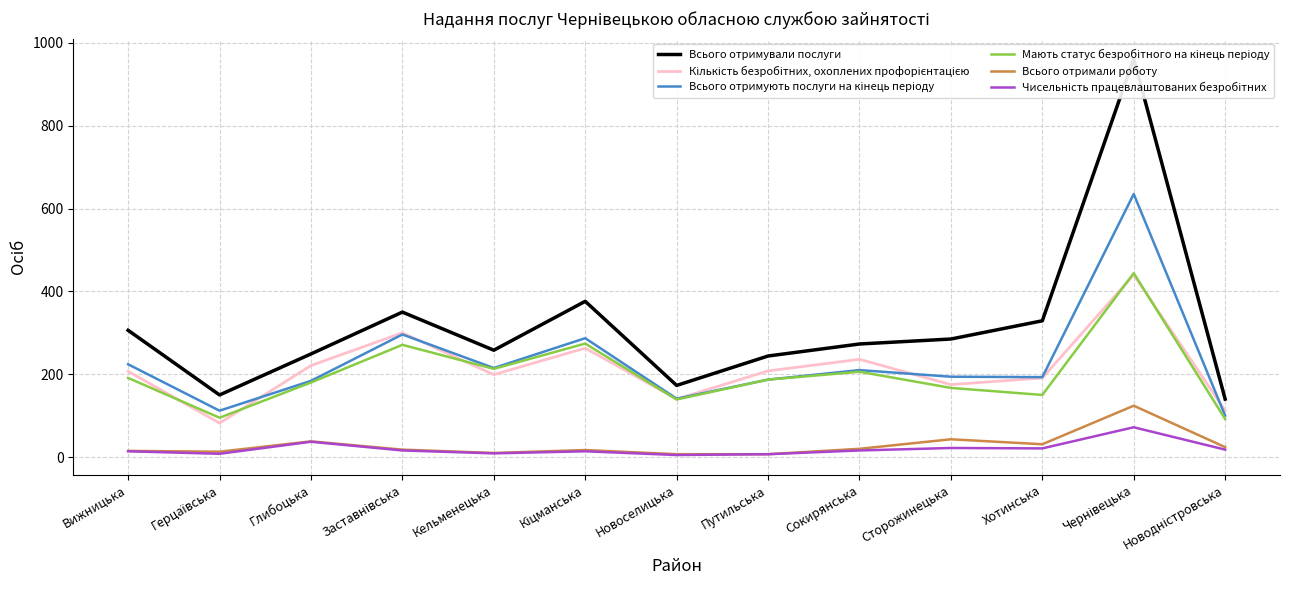

What is the spread (max minus min) of values at Хотинська?

308